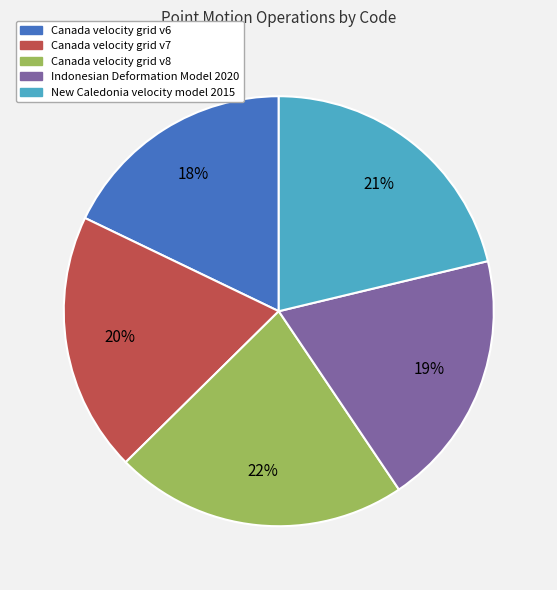

The Indonesian Deformation Model 2020 slice represents 7% of the pie. True or false?

False